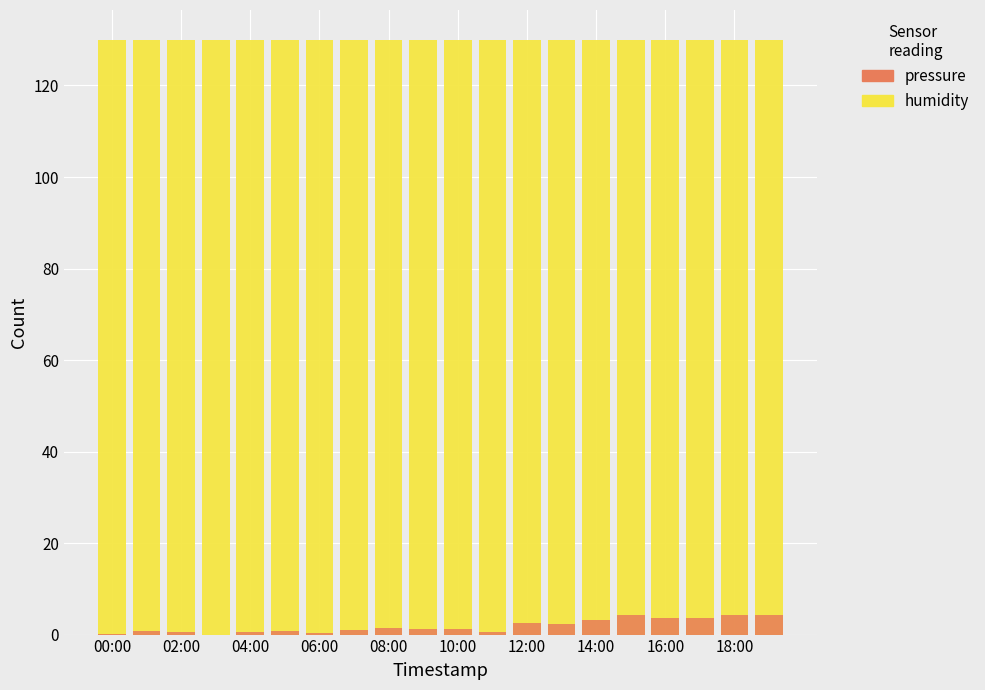

Which series has the largest total across all categories?

humidity